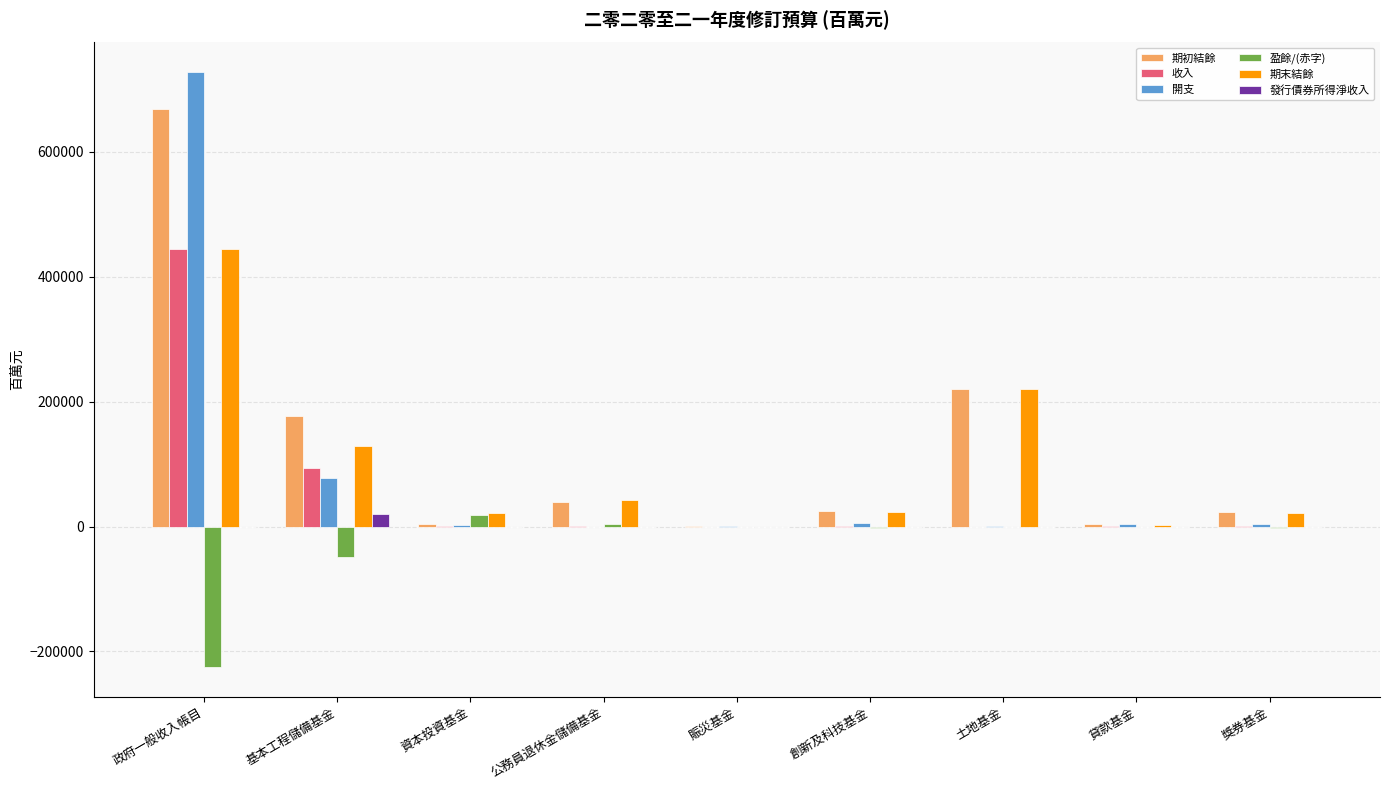

What is the total value across all series at 貸款基金?

10950